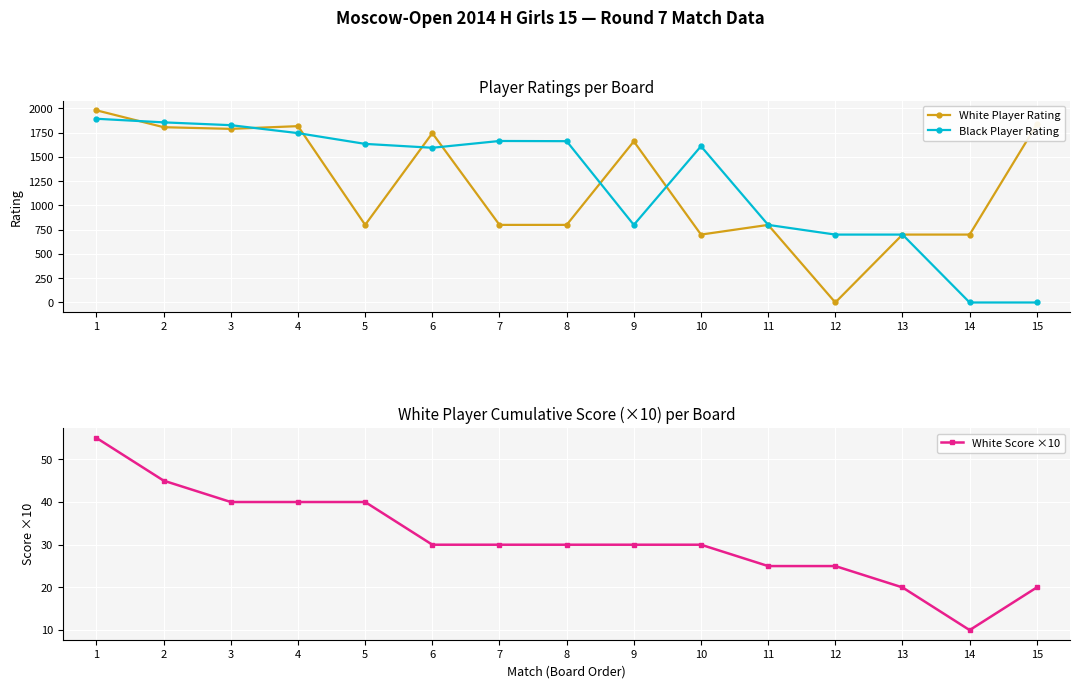

How many interior local valleys does the White Player Rating series have?

4